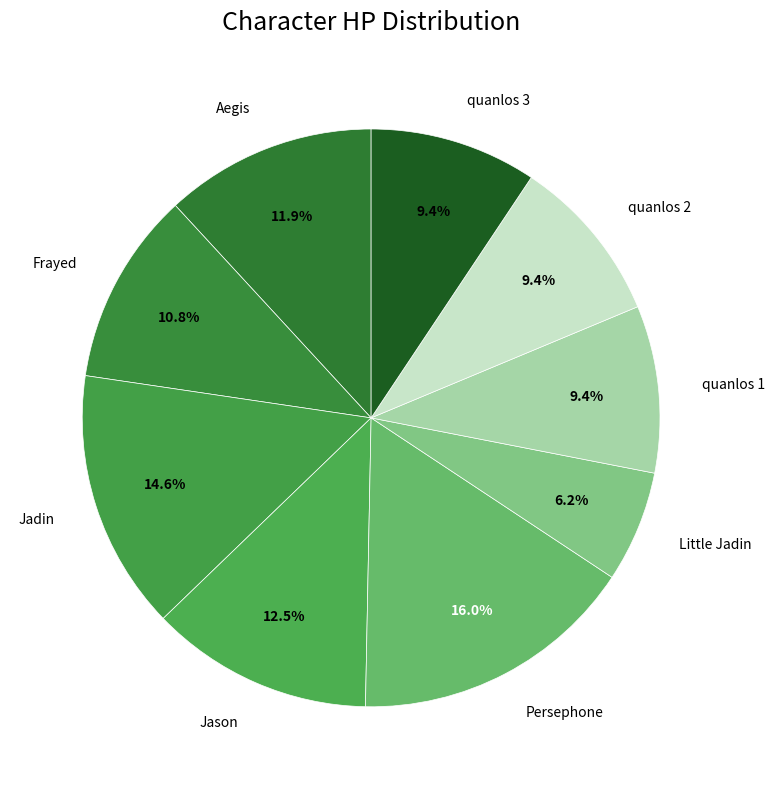

Count the number of slices in the pie.

9